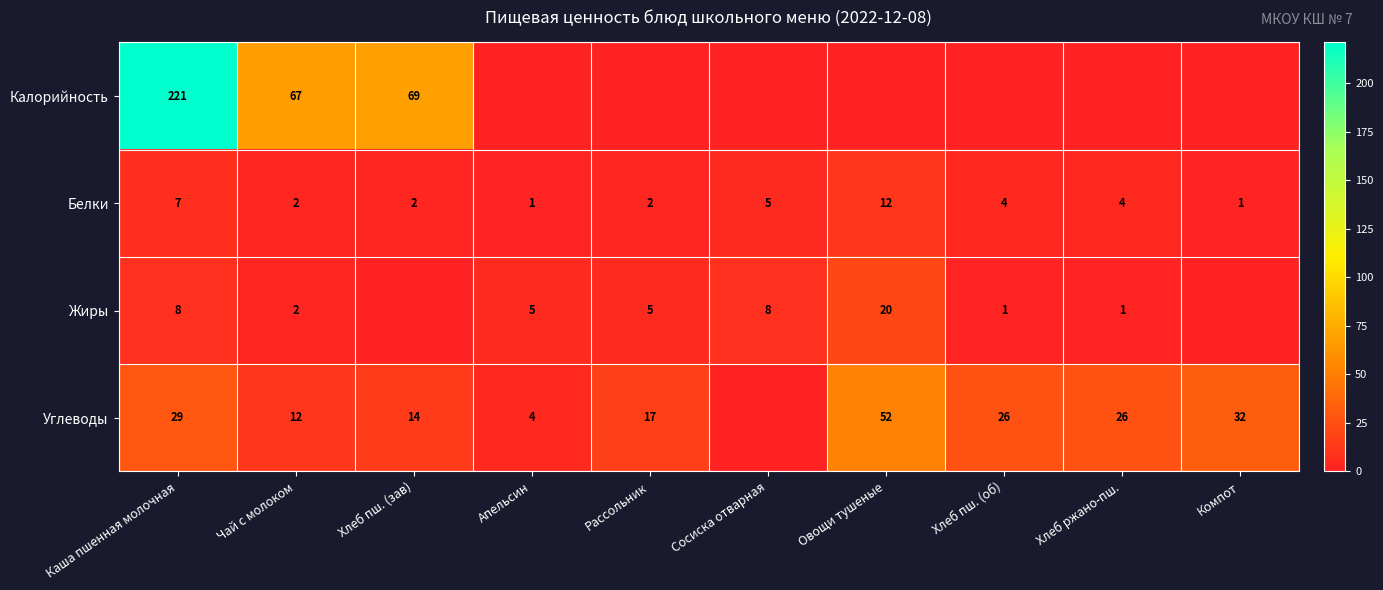

True or false: Углеводы has a value of 12 at Чай с молоком.

True